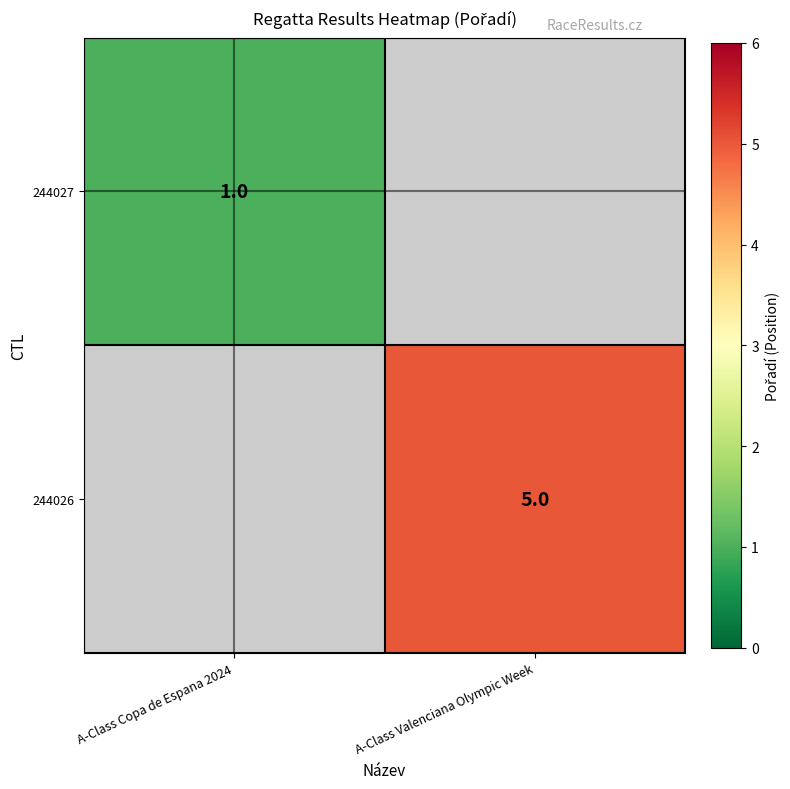

The value of 244027 at A-Class Copa de Espana 2024 is 1. True or false?

True